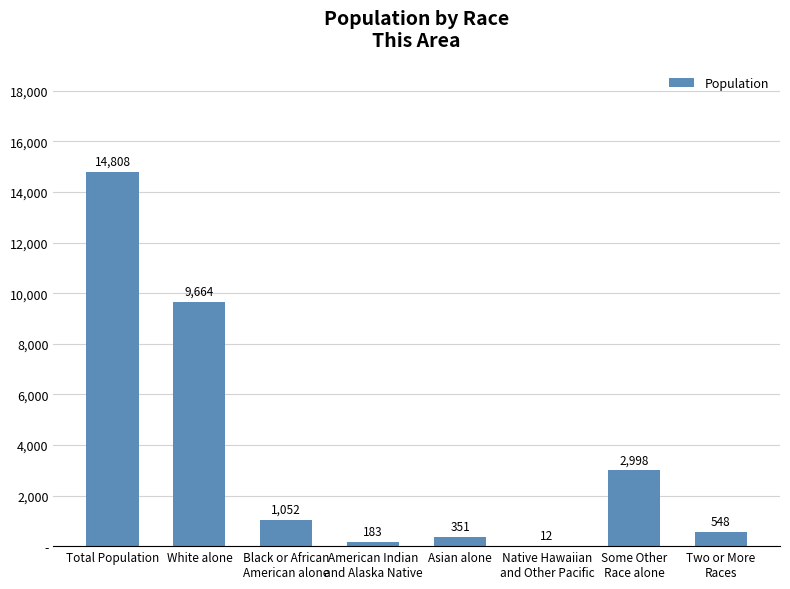

The chart shows a value of 198 at Two or More
Races. True or false?

False